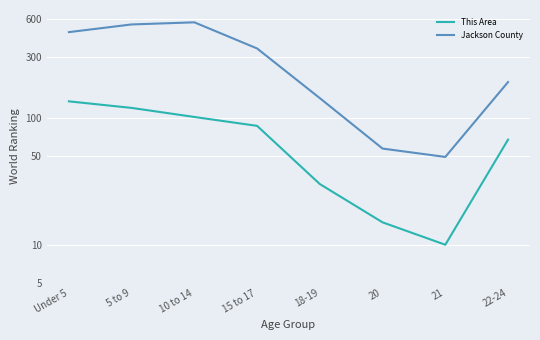

Between 15 to 17 and 18-19, which series saw the biggest shift?

Jackson County